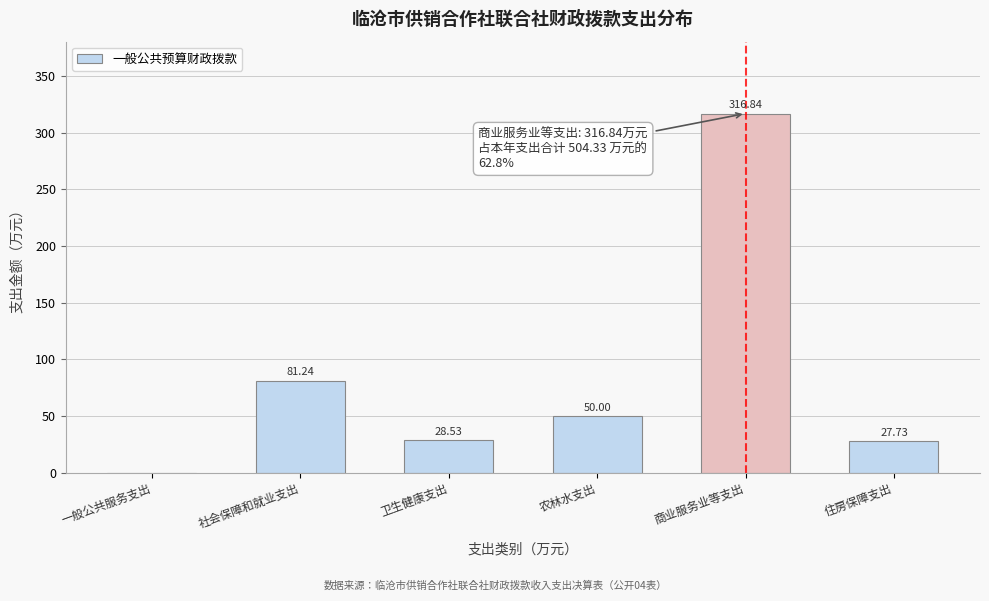

Which category has the highest value across all series?

商业服务业等支出